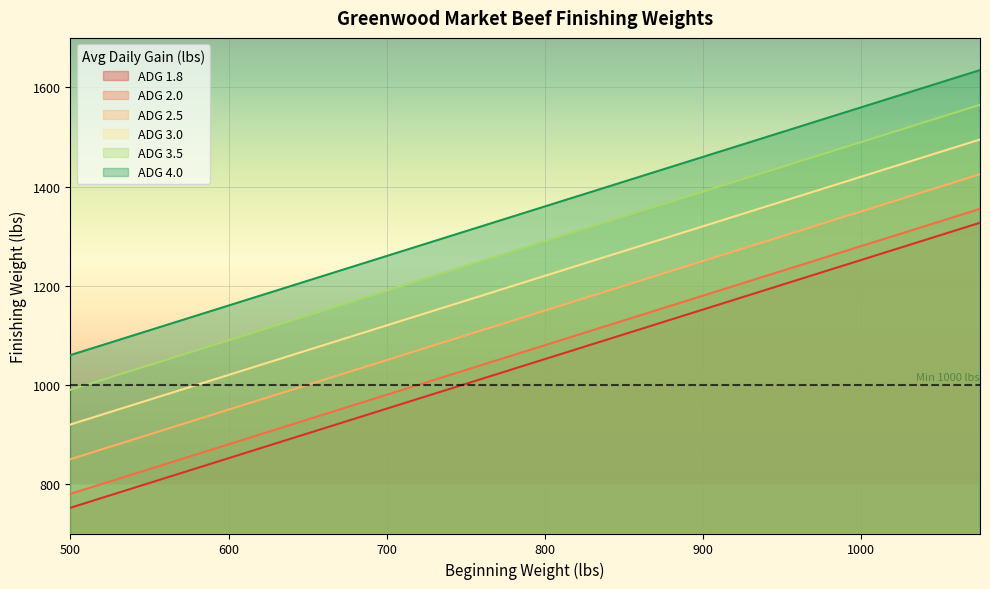

Reading right to left, extract all data points from this chart.

ADG 1.8: 1327	1302	1277	1252	1227	1202	1177	1152	1127	1102	1077	1052	1027	1002	977	952	927	902	877	852	827	802	777	752
ADG 2.0: 1355	1330	1305	1280	1255	1230	1205	1180	1155	1130	1105	1080	1055	1030	1005	980	955	930	905	880	855	830	805	780
ADG 2.5: 1425	1400	1375	1350	1325	1300	1275	1250	1225	1200	1175	1150	1125	1100	1075	1050	1025	1000	975	950	925	900	875	850
ADG 3.0: 1495	1470	1445	1420	1395	1370	1345	1320	1295	1270	1245	1220	1195	1170	1145	1120	1095	1070	1045	1020	995	970	945	920
ADG 3.5: 1565	1540	1515	1490	1465	1440	1415	1390	1365	1340	1315	1290	1265	1240	1215	1190	1165	1140	1115	1090	1065	1040	1015	990
ADG 4.0: 1635	1610	1585	1560	1535	1510	1485	1460	1435	1410	1385	1360	1335	1310	1285	1260	1235	1210	1185	1160	1135	1110	1085	1060